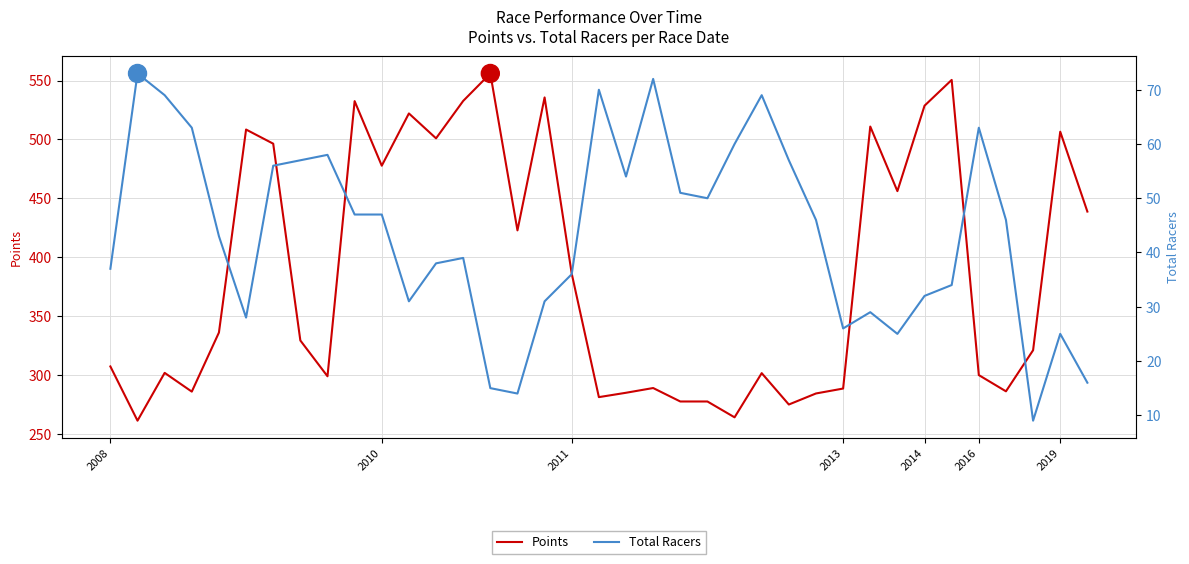

Which series changed the most between 9 and 31?

Points